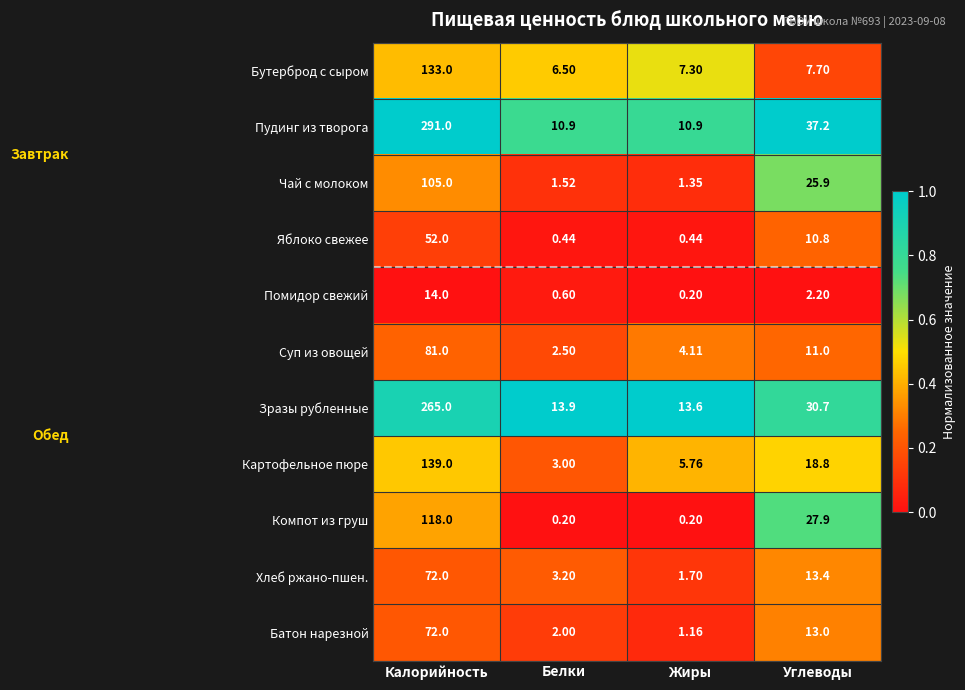

Which category has the lowest value in the Суп из овощей series?

Белки